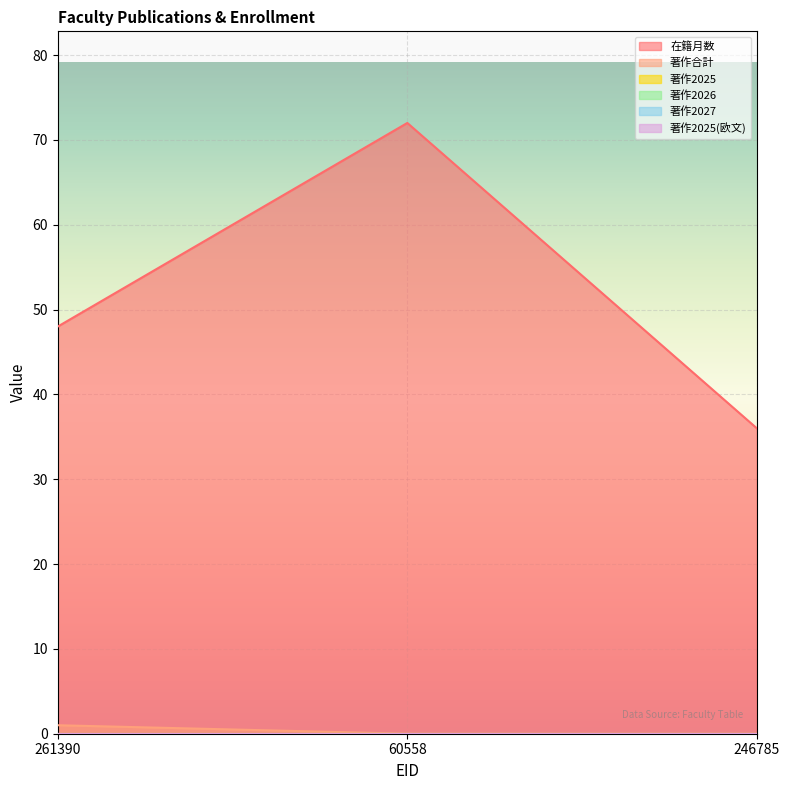

Which series changed the most between 261390 and 60558?

在籍月数